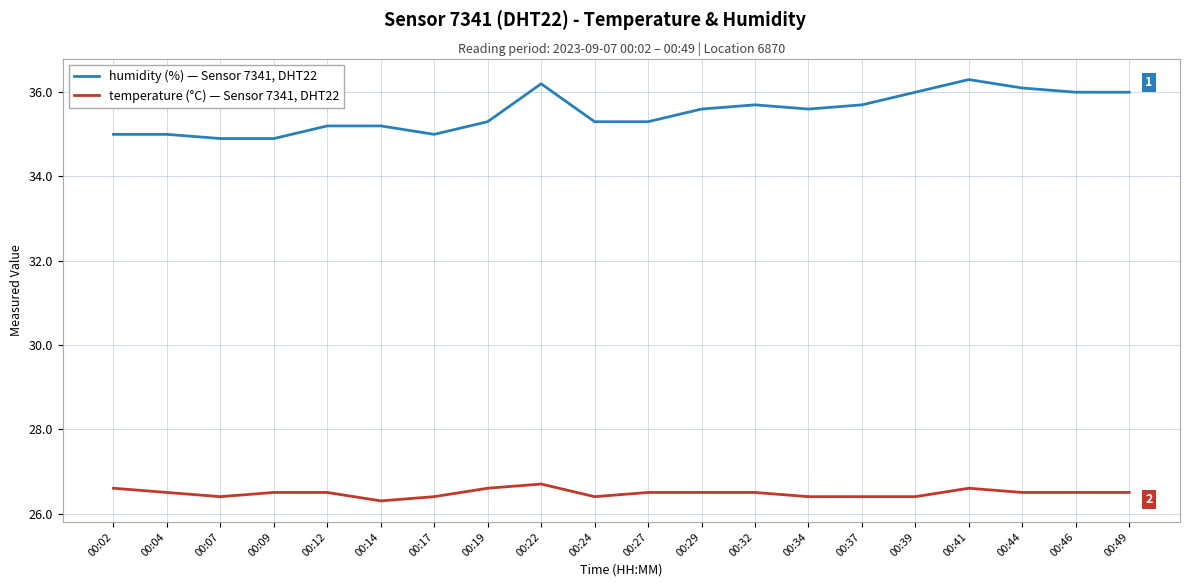

What is the total value across all series at 00:14?

61.5